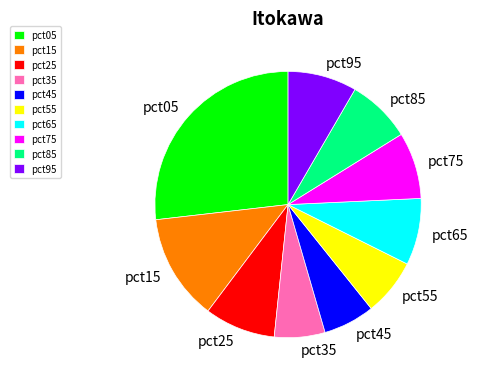

Which slice is the largest?

pct05